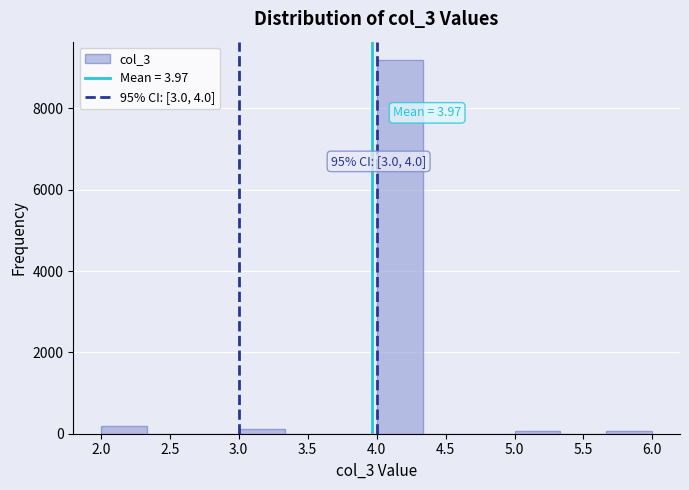

Which range on the x-axis has the tallest bar?

4.00 to 4.35